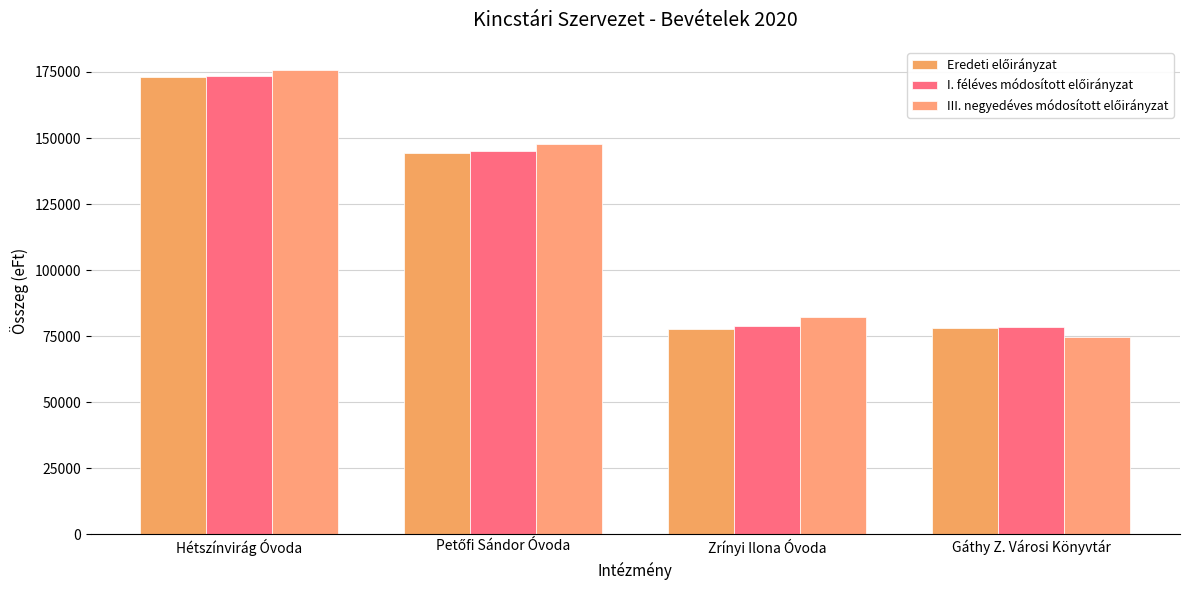

What is the lowest value of the III. negyedéves módosított előirányzat series?

74849